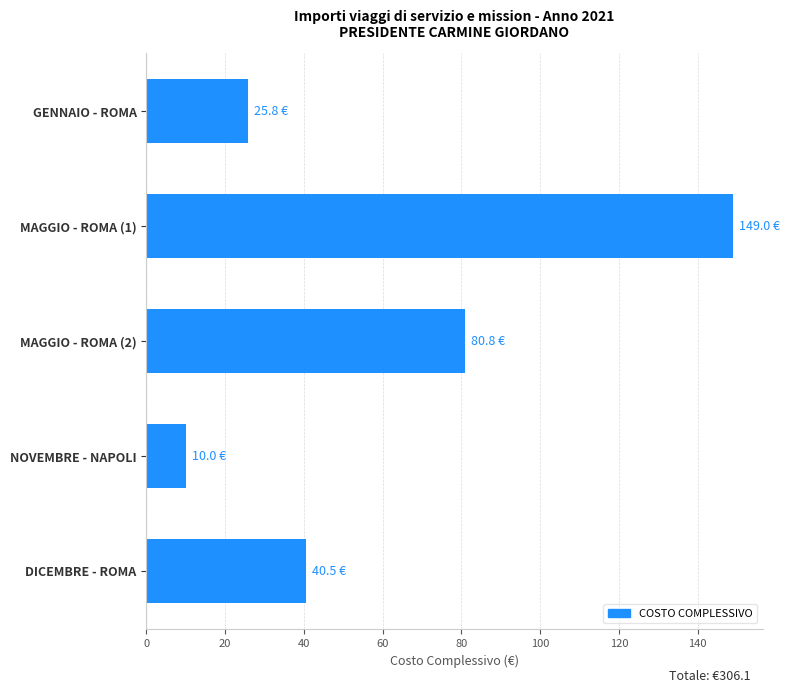

What is the difference between the second highest and second lowest values?

55.0